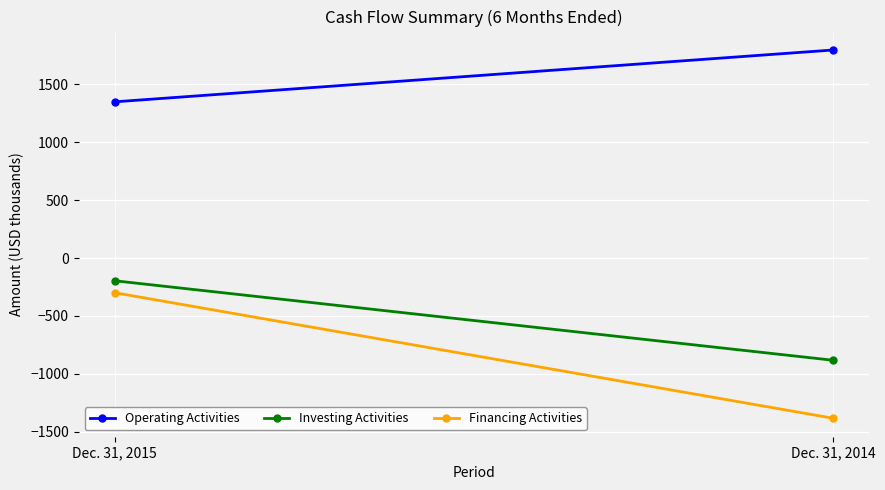

At which label is Financing Activities closest to -841?

Dec. 31, 2015